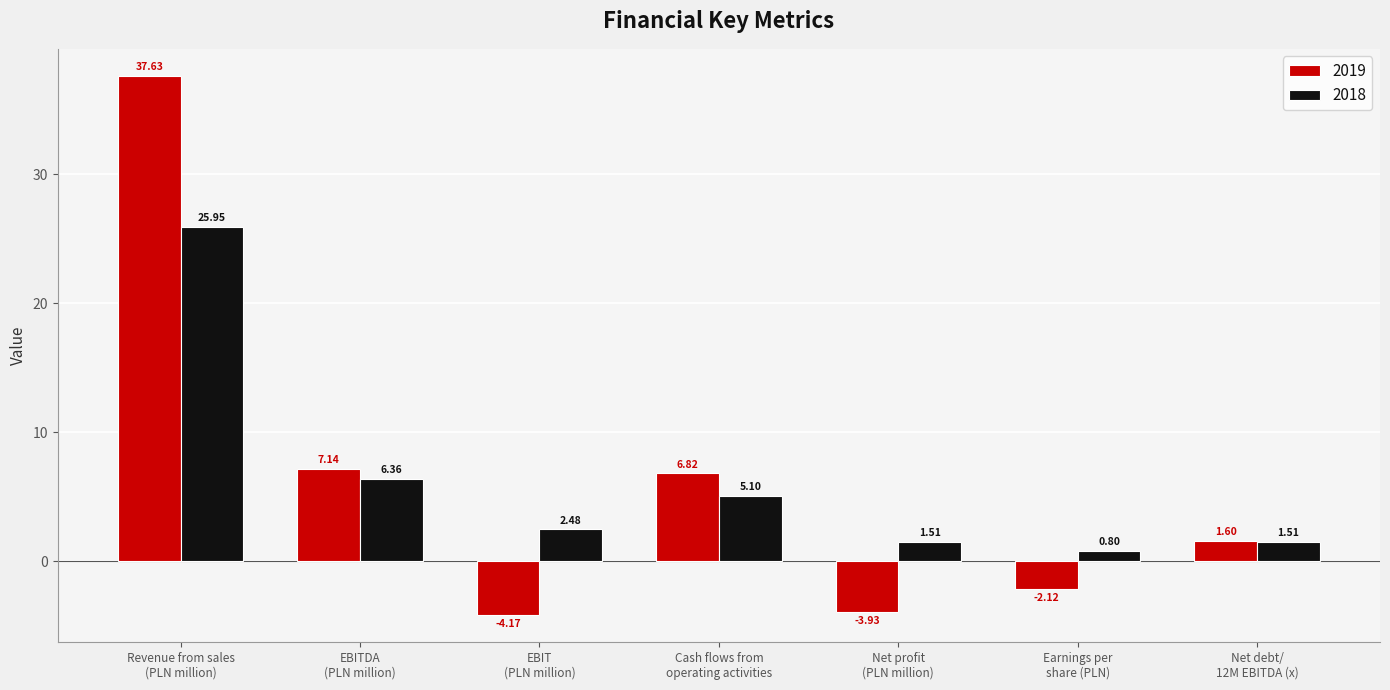

What is the total value across all series at Net profit
(PLN million)?

-2.4